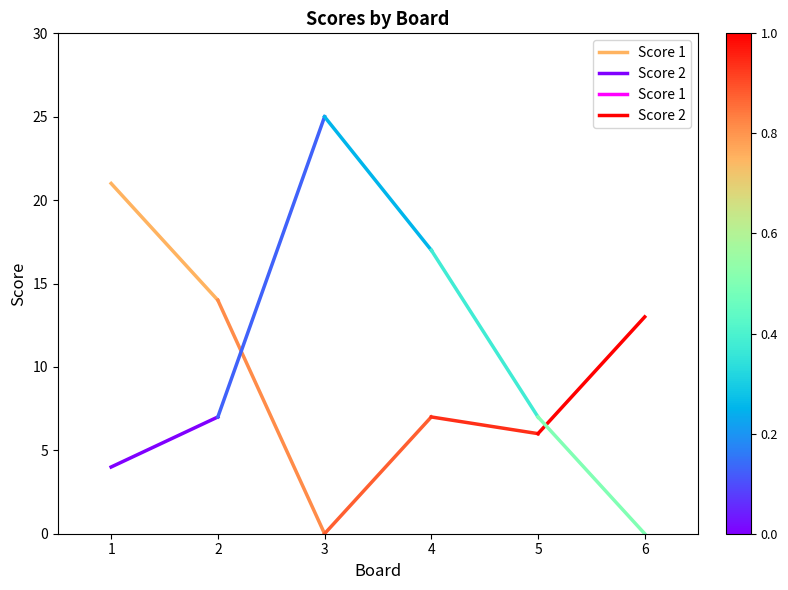

Count the number of data series in this chart.

2